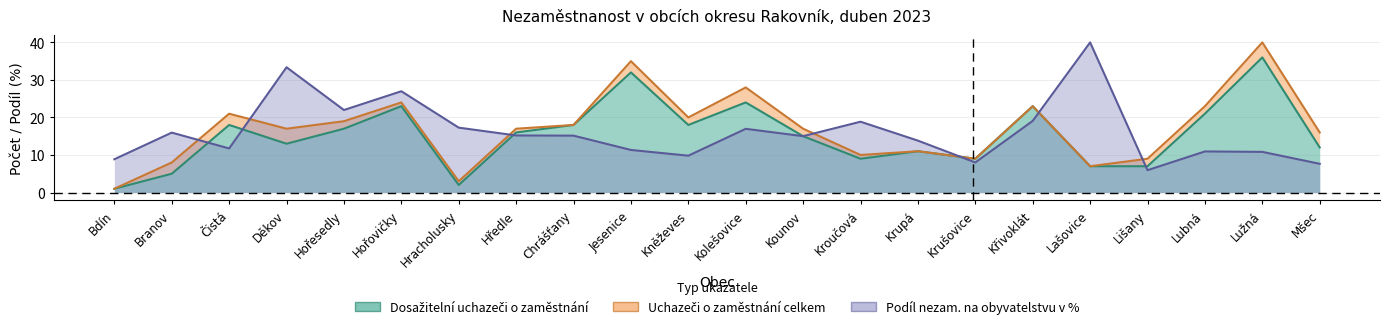

Which label corresponds to the largest value in the chart?

Lužná